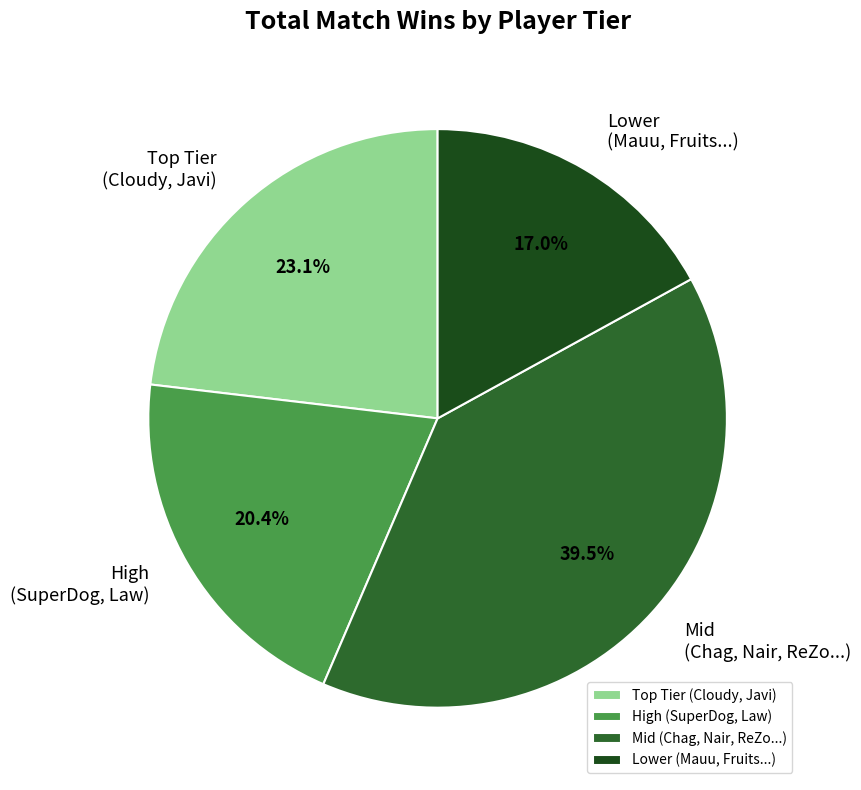

How much of the chart is everything except High (SuperDog, Law)?

79.6%